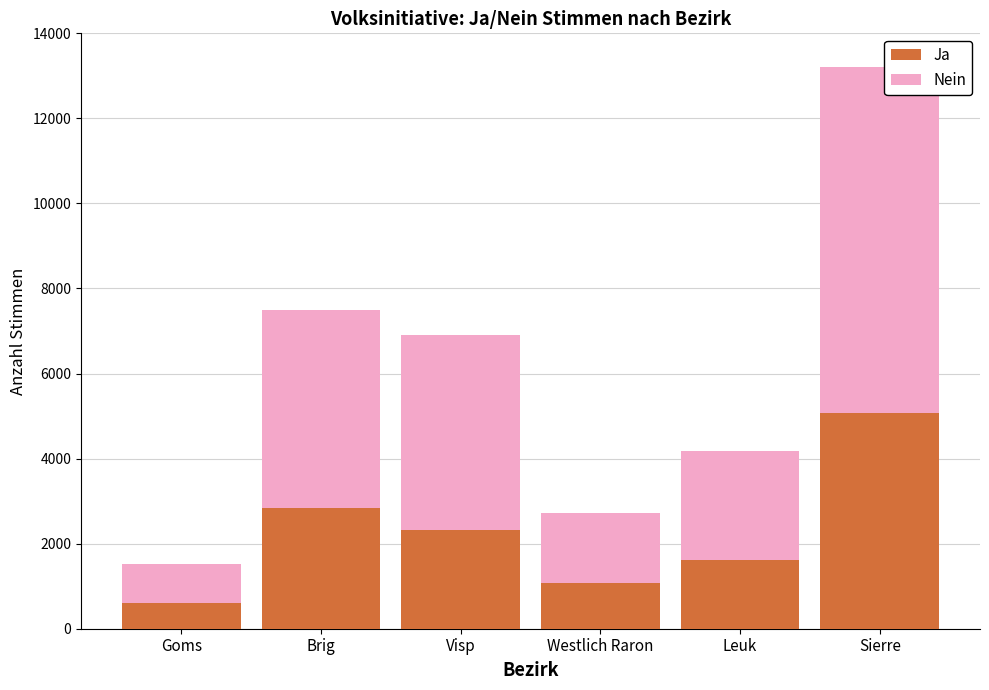

What is the lowest value of the Ja series?

598